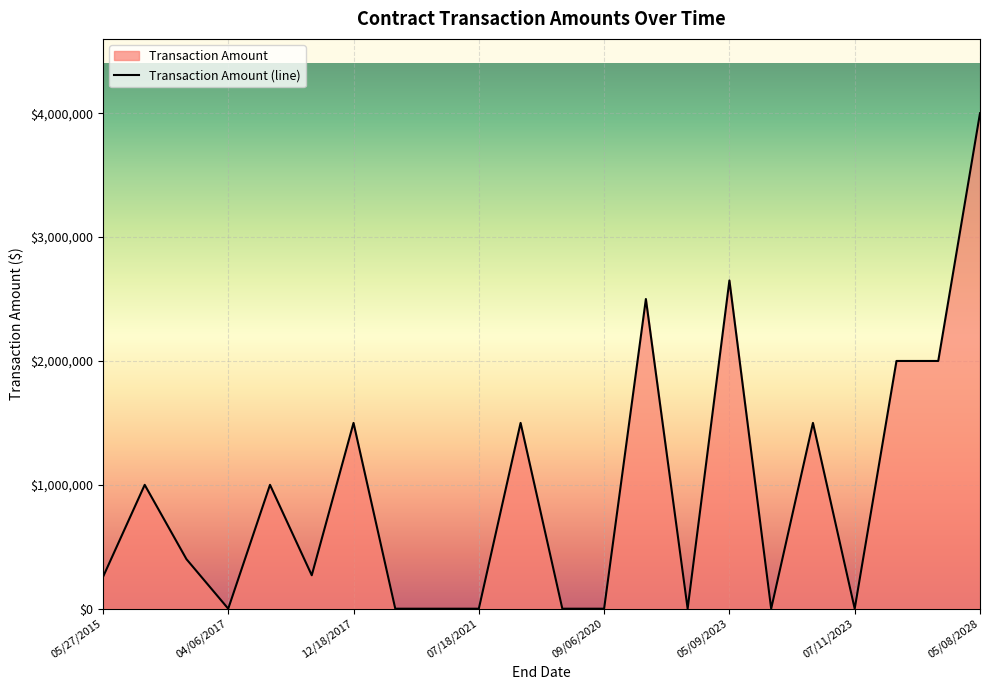

How many interior local peaks (higher than both neighbors) does the data have?

7